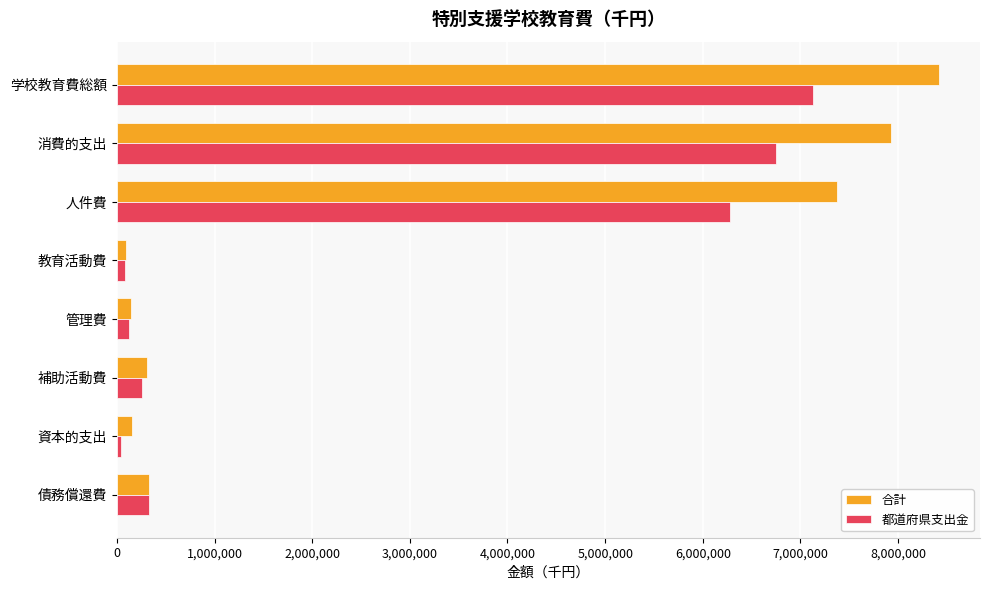

How many series are shown in this chart?

2